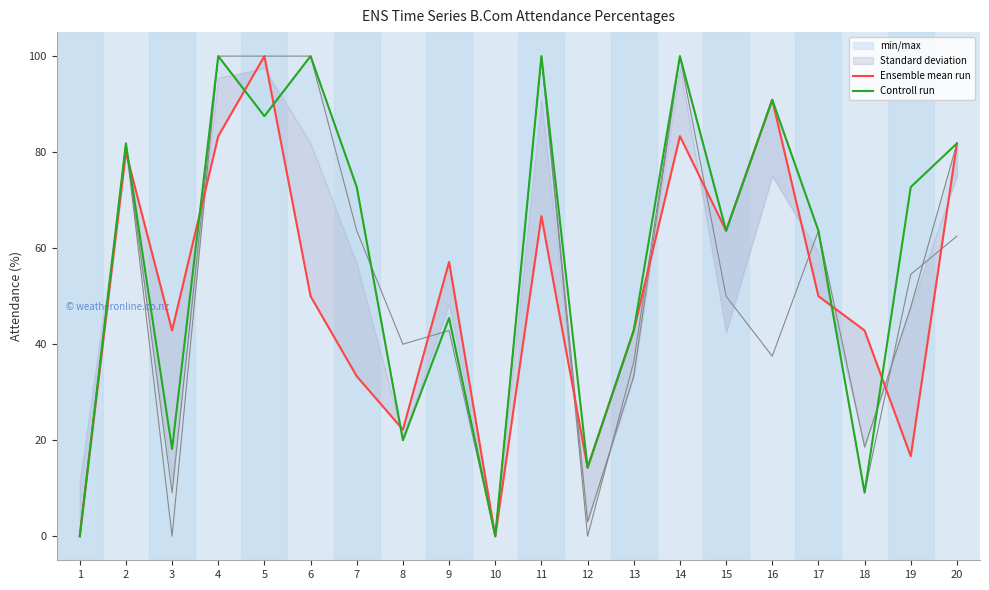

Which has a higher value, 3 or 5?

5